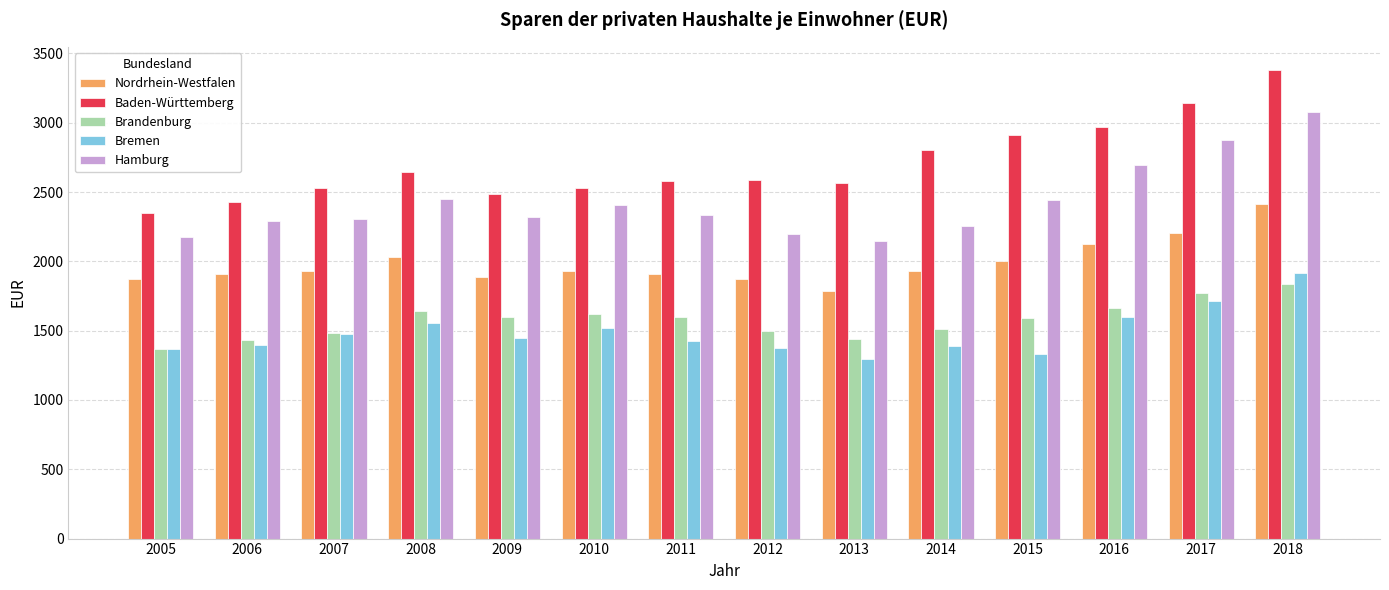

Count the number of categories in the chart.

14